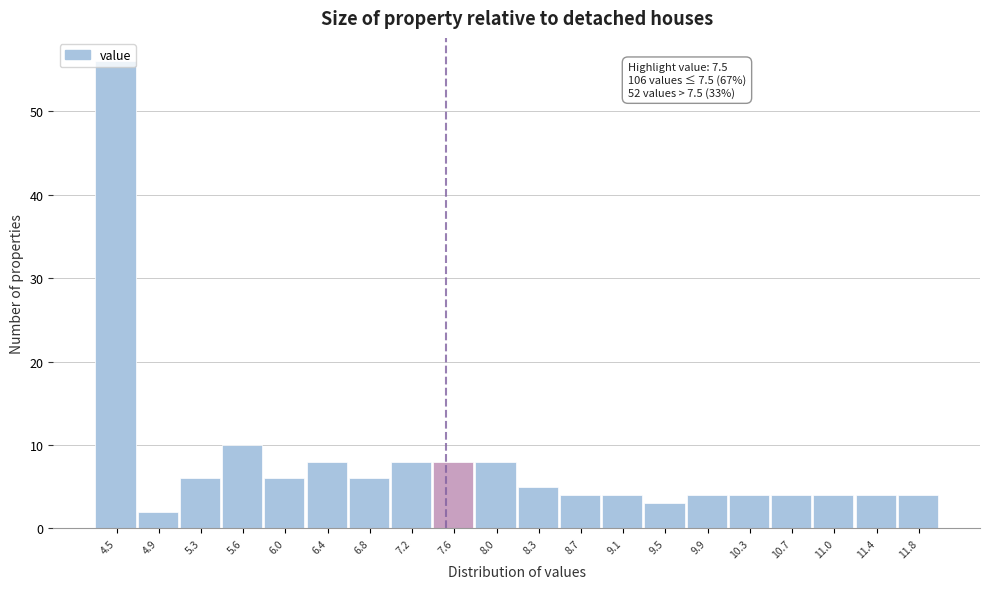

Which range on the x-axis has the tallest bar?

4.300 to 4.685